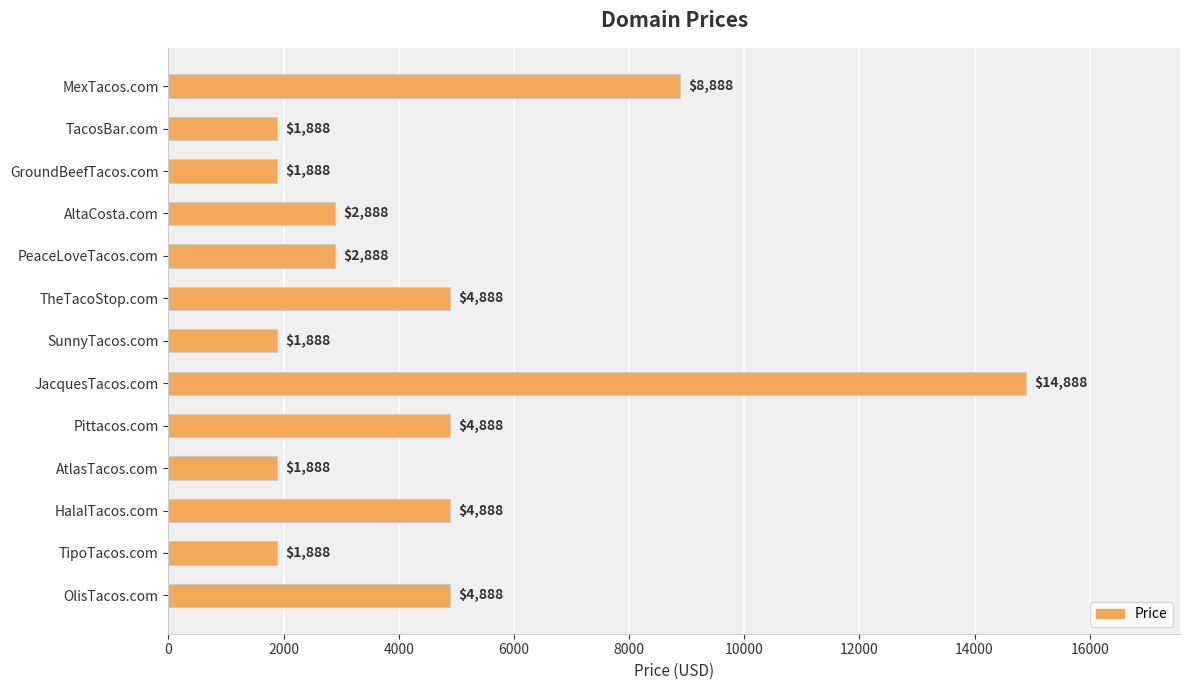

What position from the top is TheTacoStop.com?

6